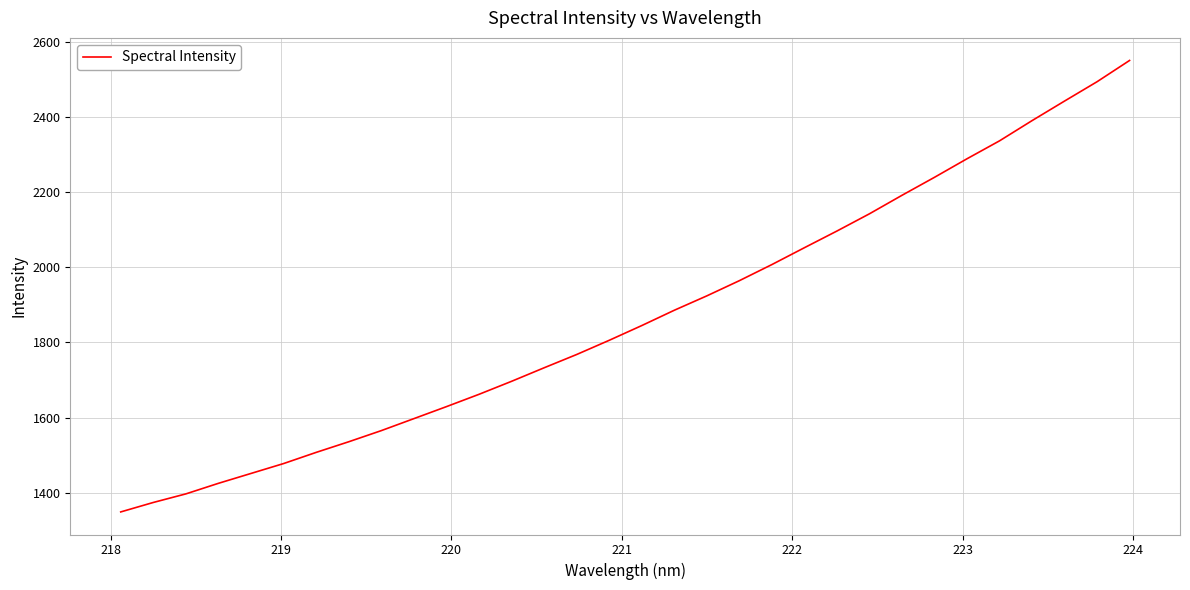

What is the greatest value displayed?

2549.7